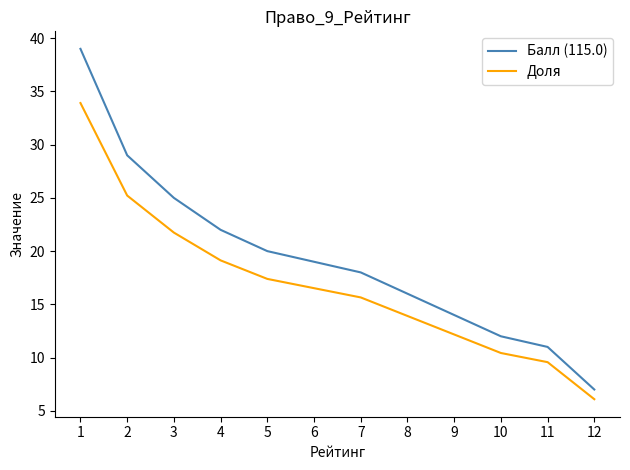

True or false: Балл (115.0) has a value of 11.0 at 11.

True